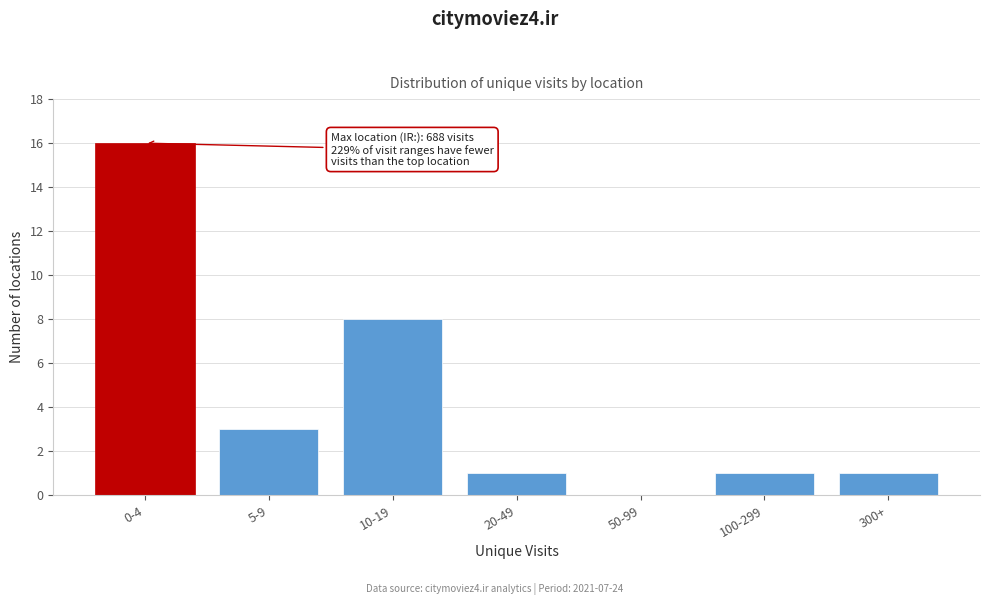

Reading left to right, what are all the values shown in this chart?

0-4=16	5-9=3	10-19=8	20-49=1	50-99=0	100-299=1	300+=1